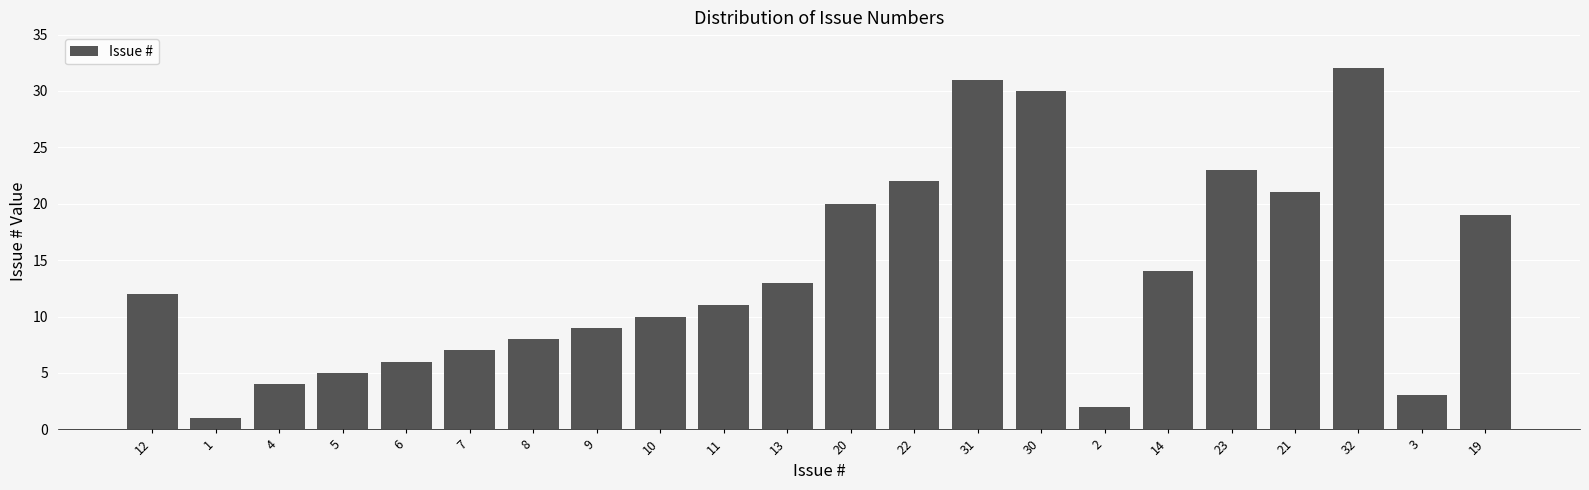

Reading left to right, extract all data points from this chart.

12	1	4	5	6	7	8	9	10	11	13	20	22	31	30	2	14	23	21	32	3	19